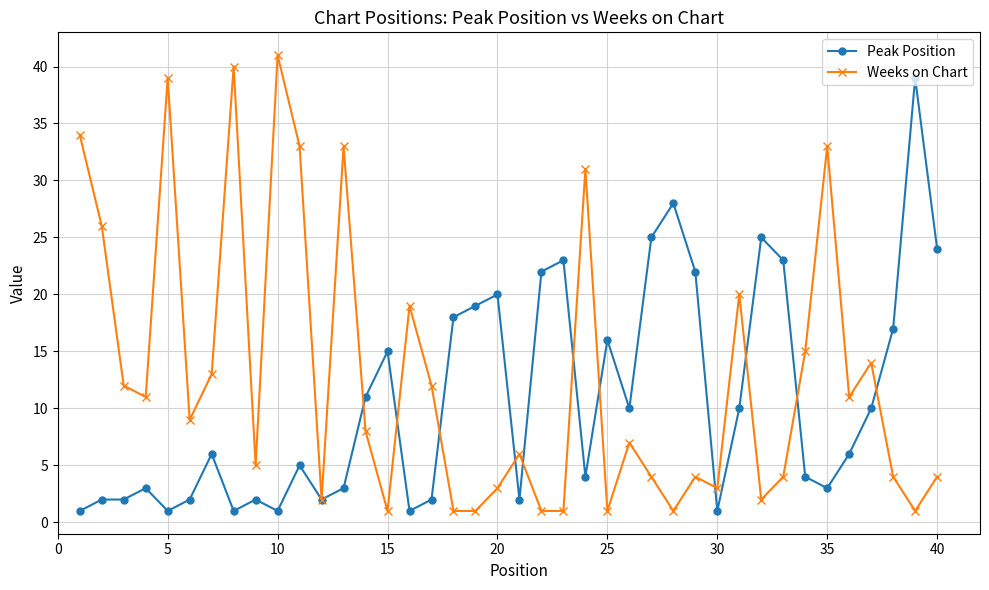

What is the maximum value shown in the chart?

41